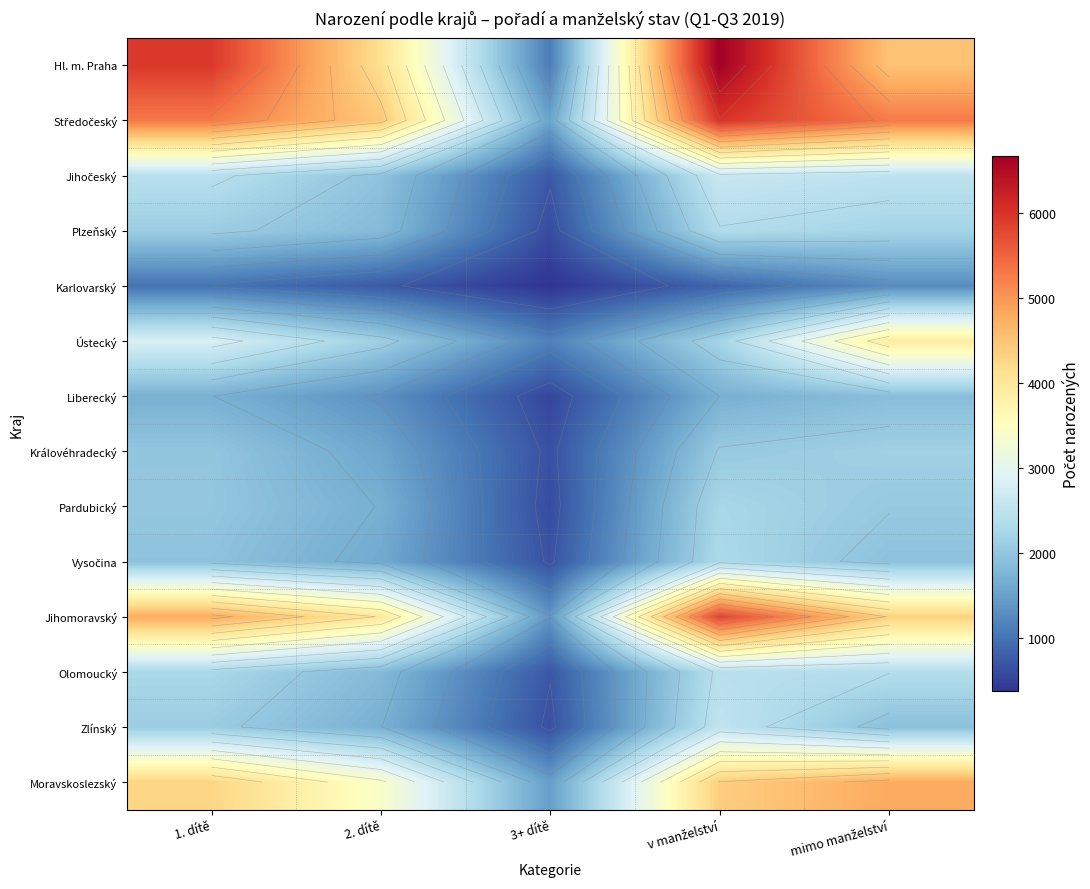

What is the sum of the Vysočina values at mimo manželství and 3+ dítě?

2587